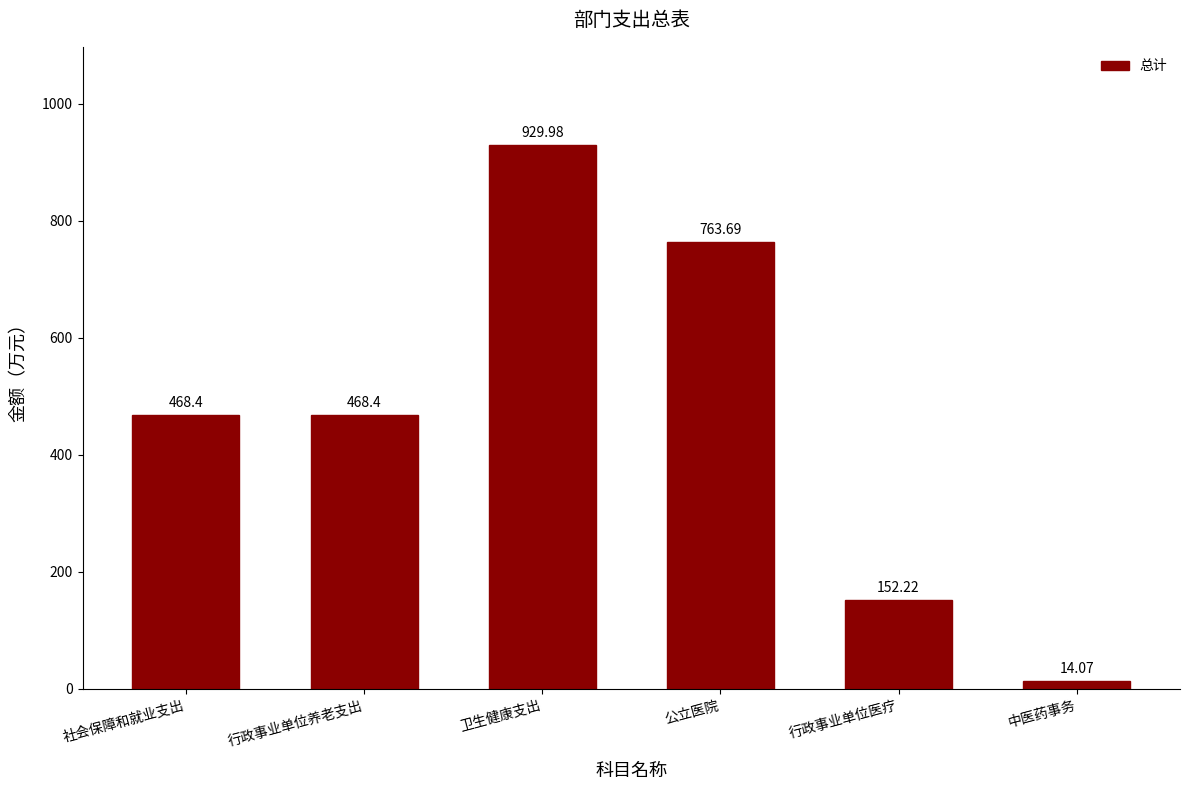

Which has a higher value, 行政事业单位医疗 or 社会保障和就业支出?

社会保障和就业支出